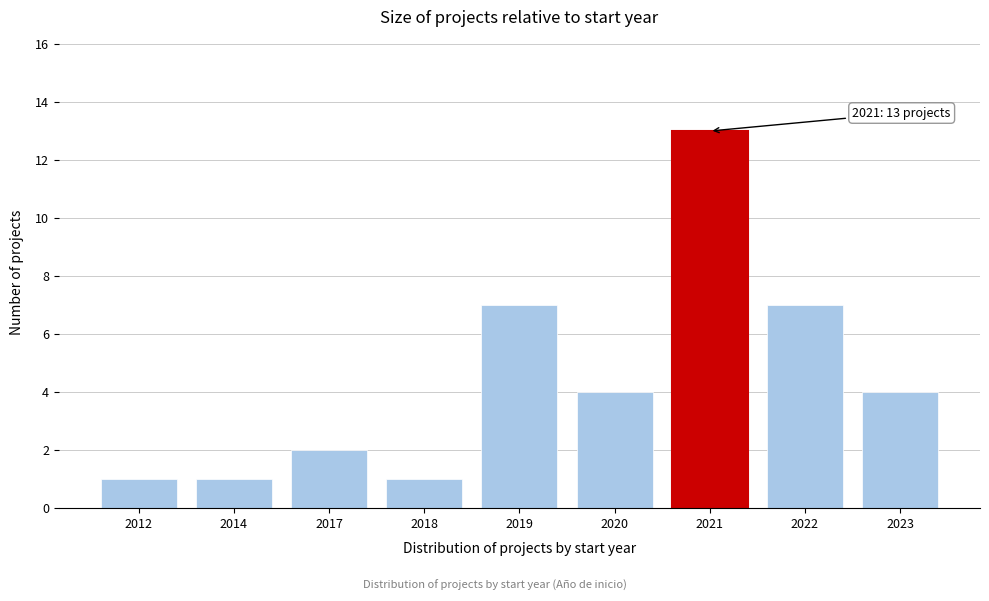

Reading left to right, extract all data points from this chart.

1	1	2	1	7	4	13	7	4